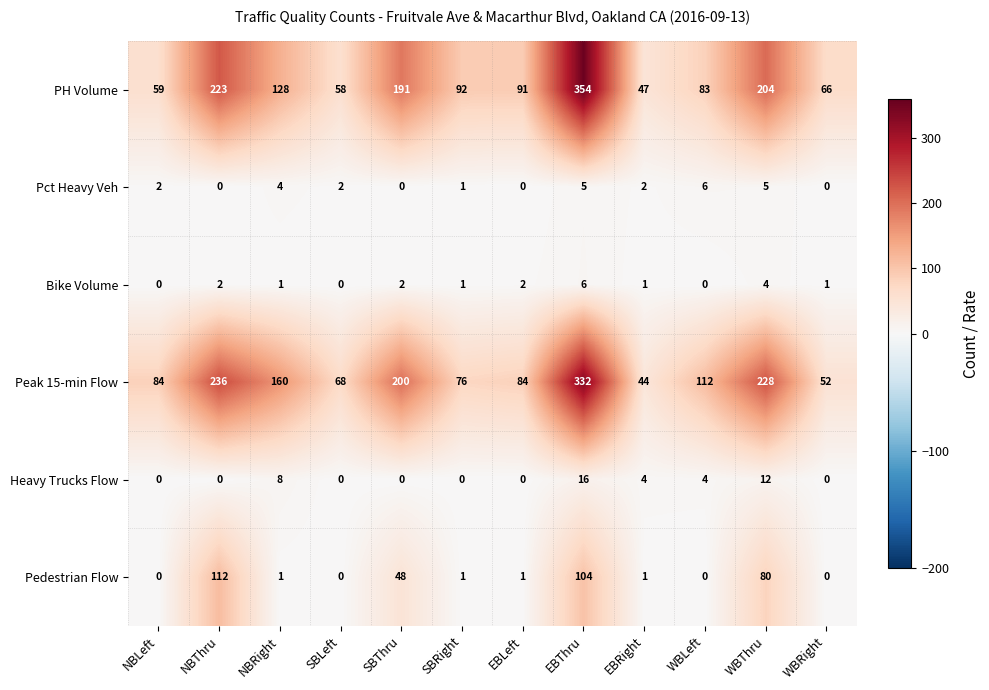

What is the sum of all Heavy Trucks Flow values?

44